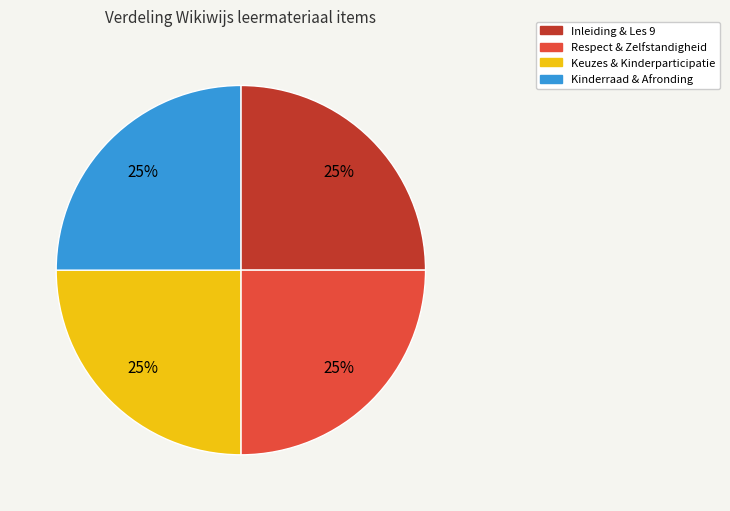

Is there a majority slice in this chart?

No